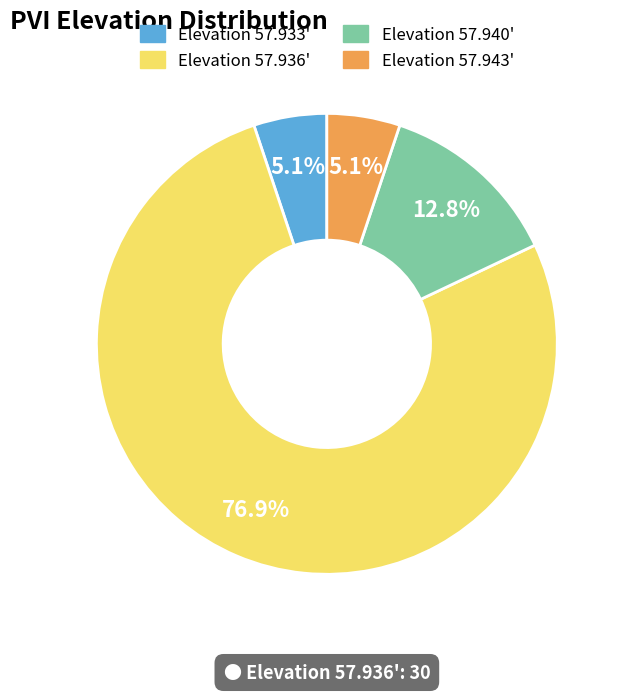

Which category accounts for the majority?

Elevation 57.936'